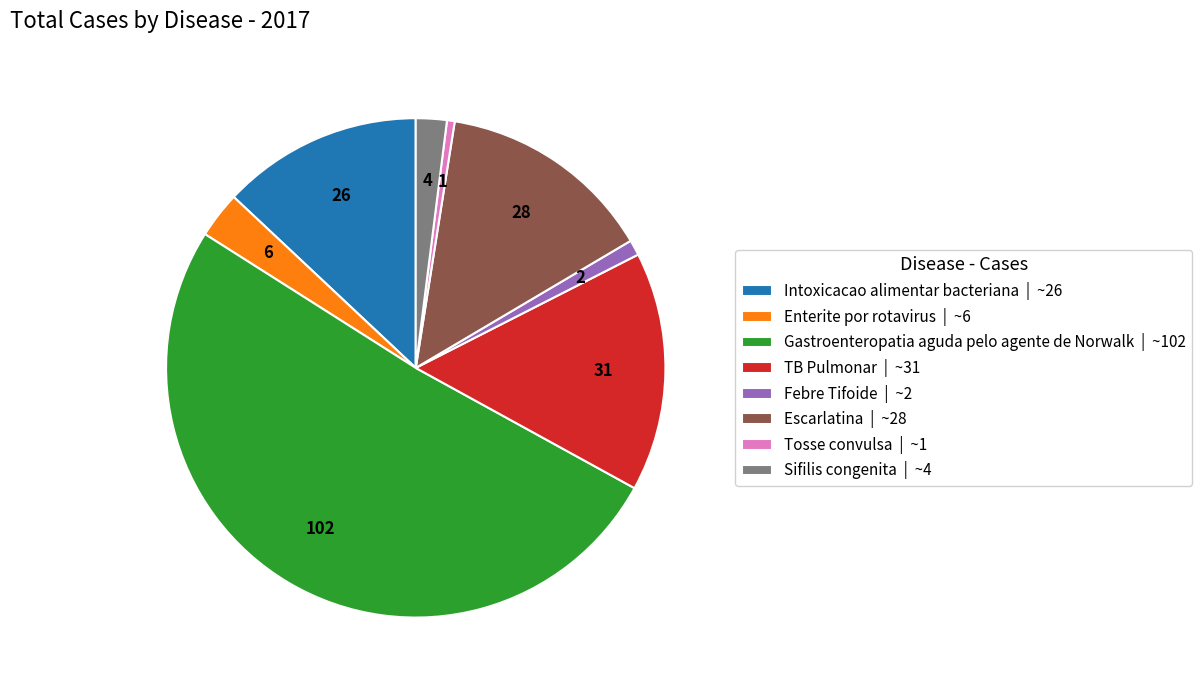

Is the sum of Escarlatina | ~28 and Febre Tifoide | ~2 greater than half?

No